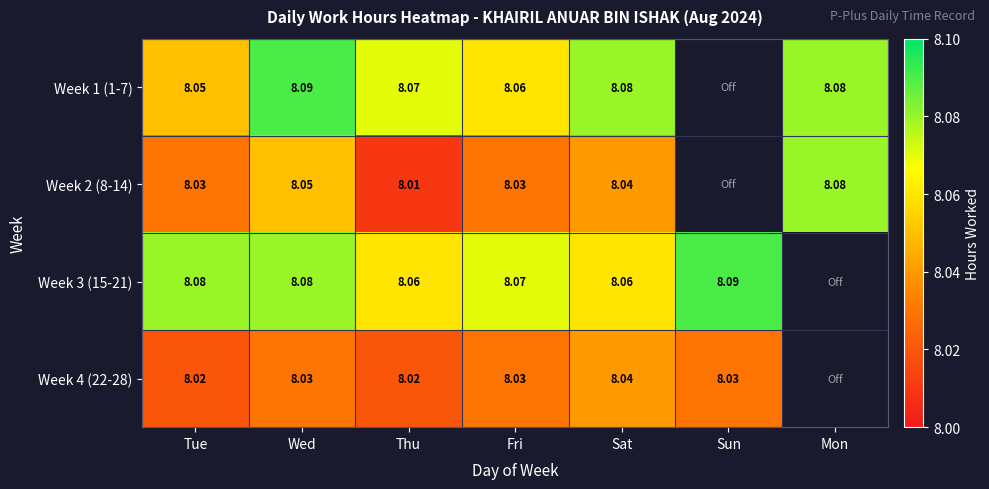

At which category is the sum across all series the highest?

Wed